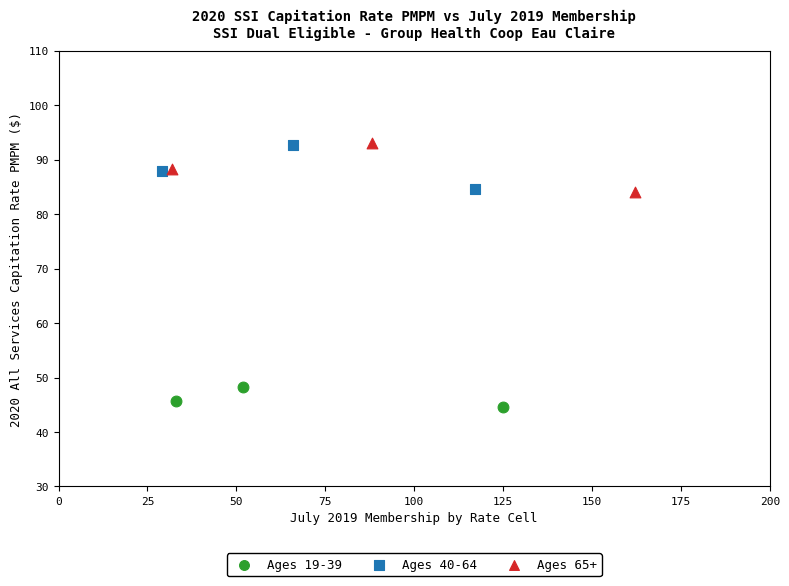

Which series contains the lowest Y value?

Ages 19-39